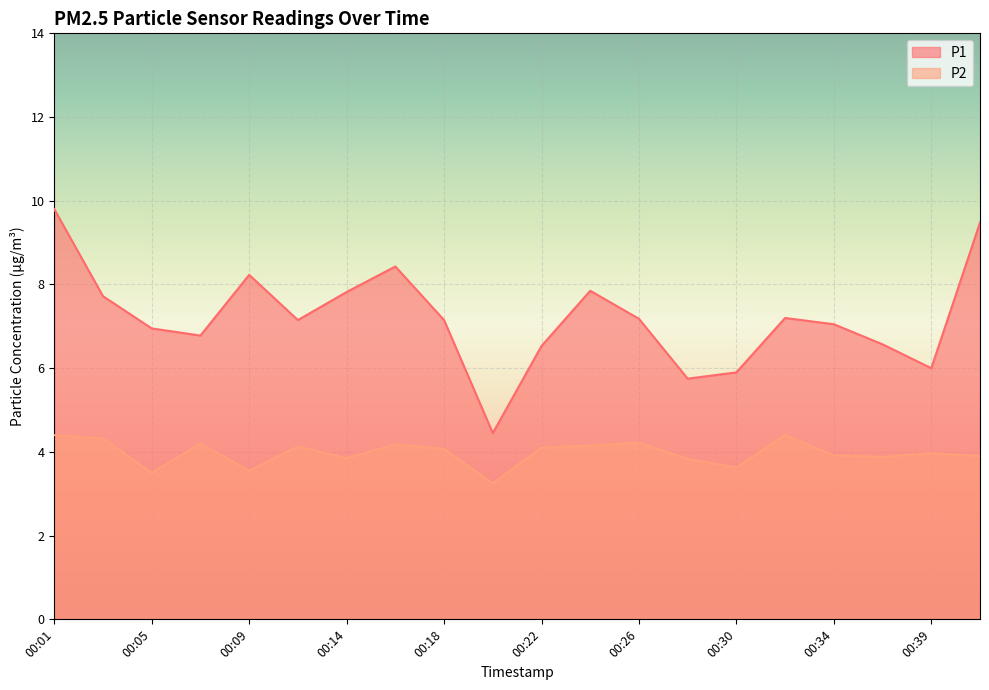

What is the average value of the P1 series?

7.2